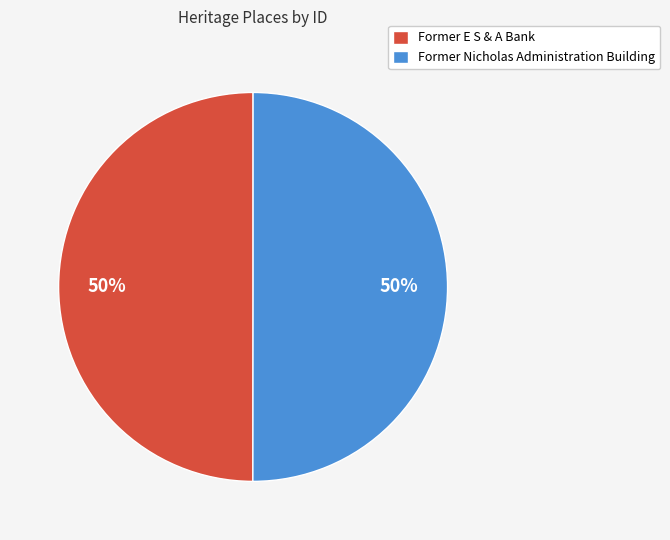

Do Former Nicholas Administration Building and Former E S & A Bank together represent more than half of the pie?

Yes